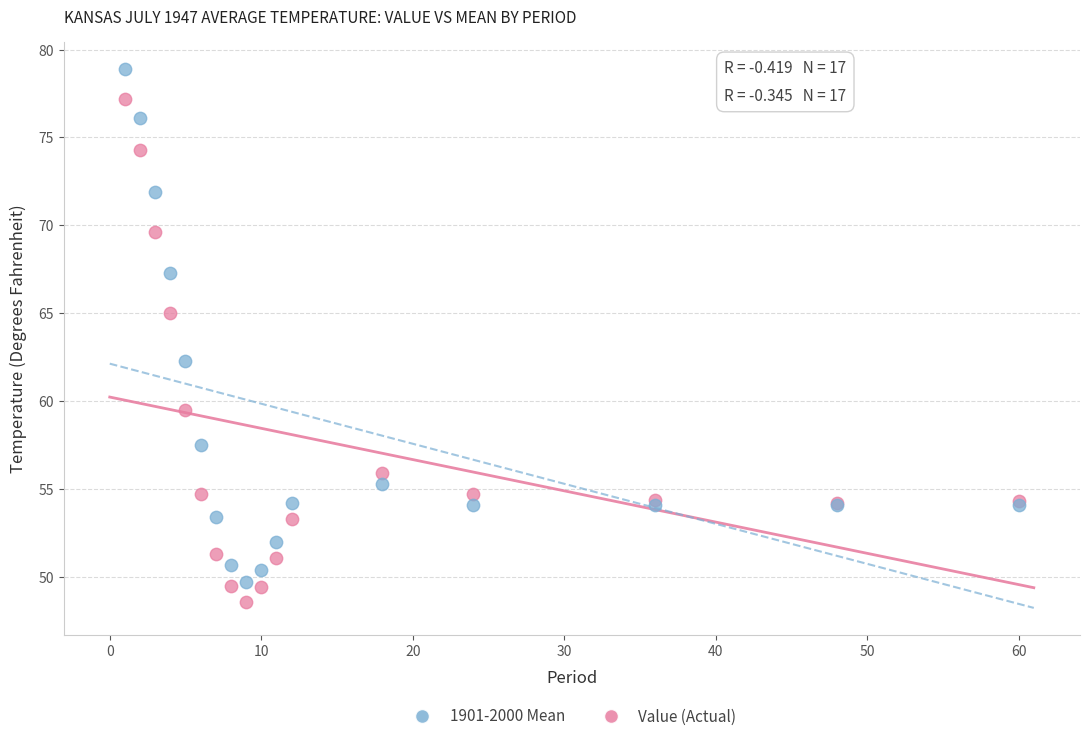

Which series reaches the minimum Y coordinate?

Value (Actual)